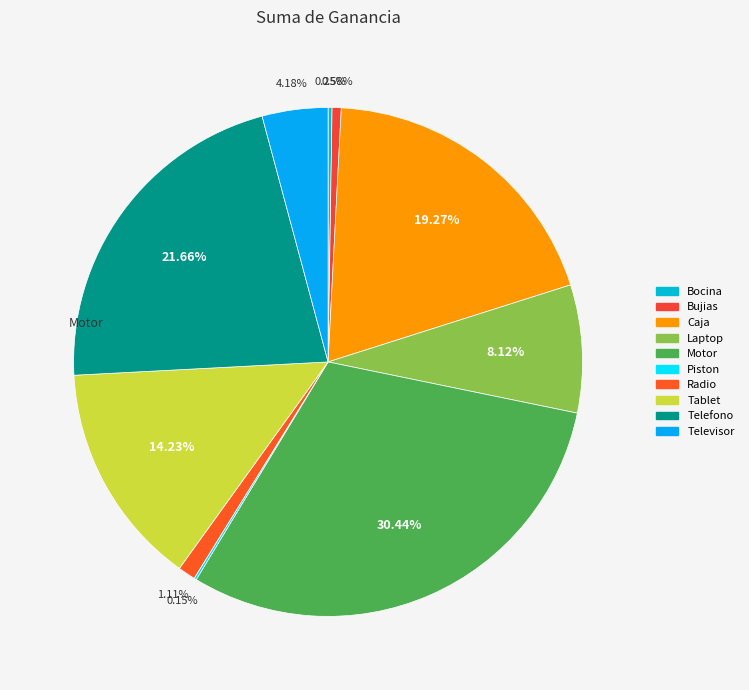

The Motor slice represents 30% of the pie. True or false?

True